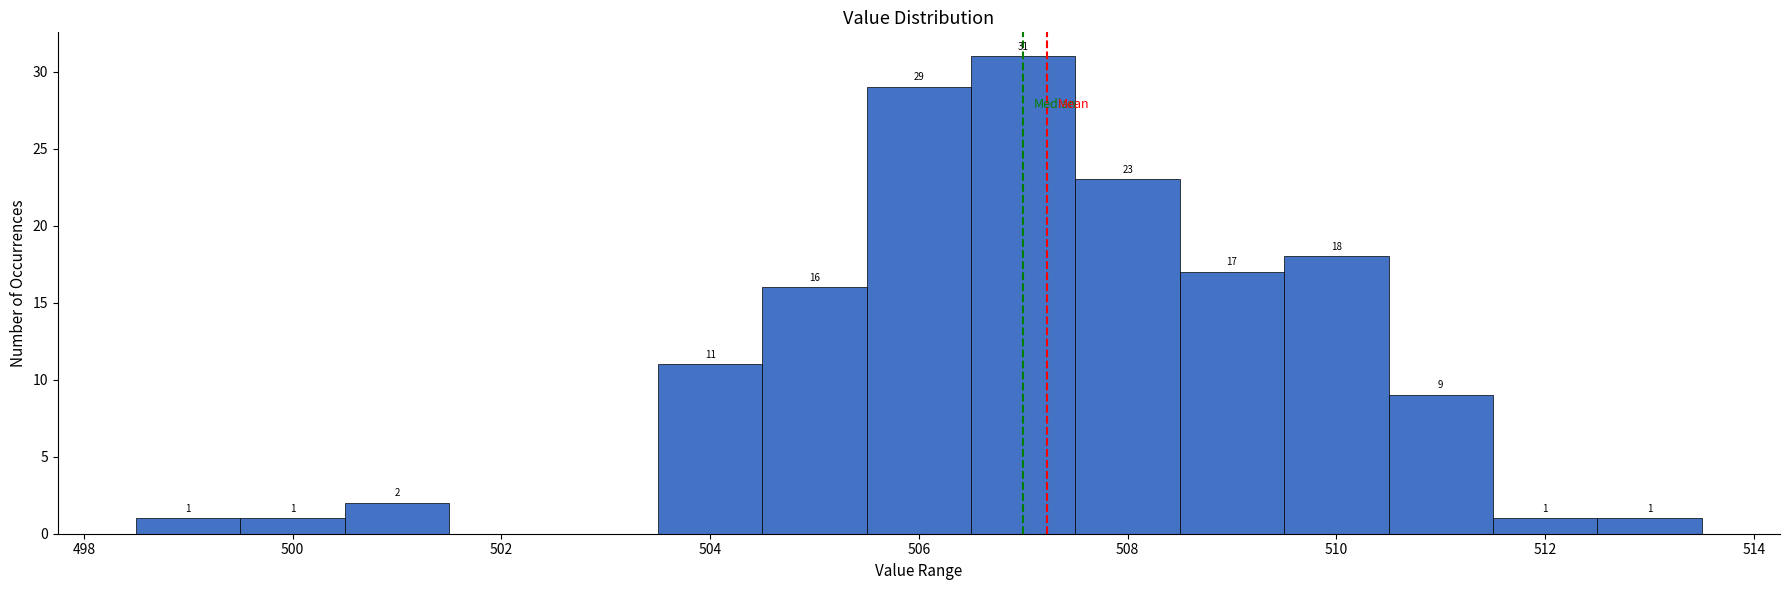

Which range on the x-axis has the tallest bar?

506.5 to 507.5